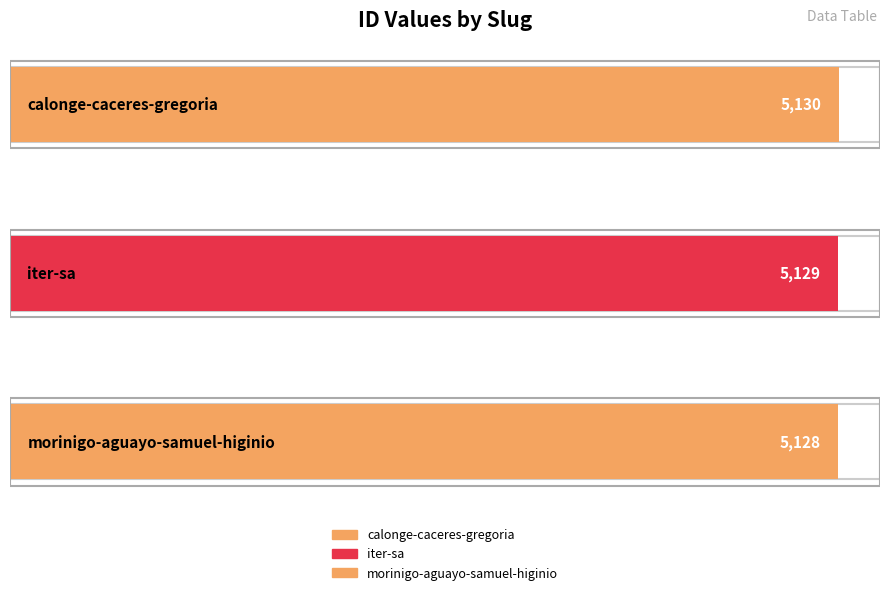

What is the minimum value shown in the chart?

5128